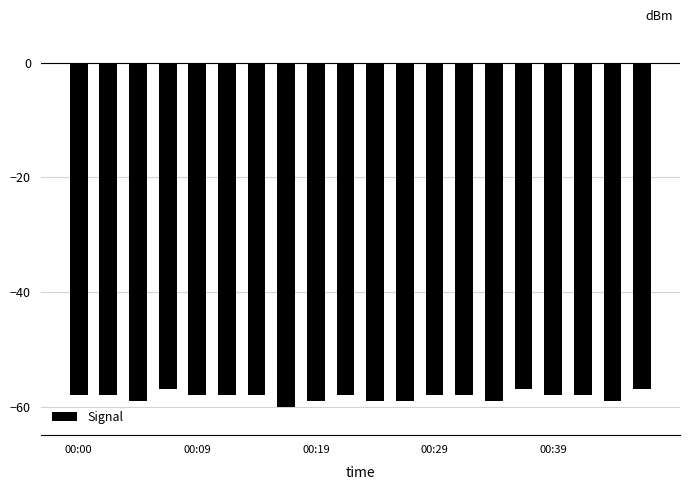

What is the average value?

-58